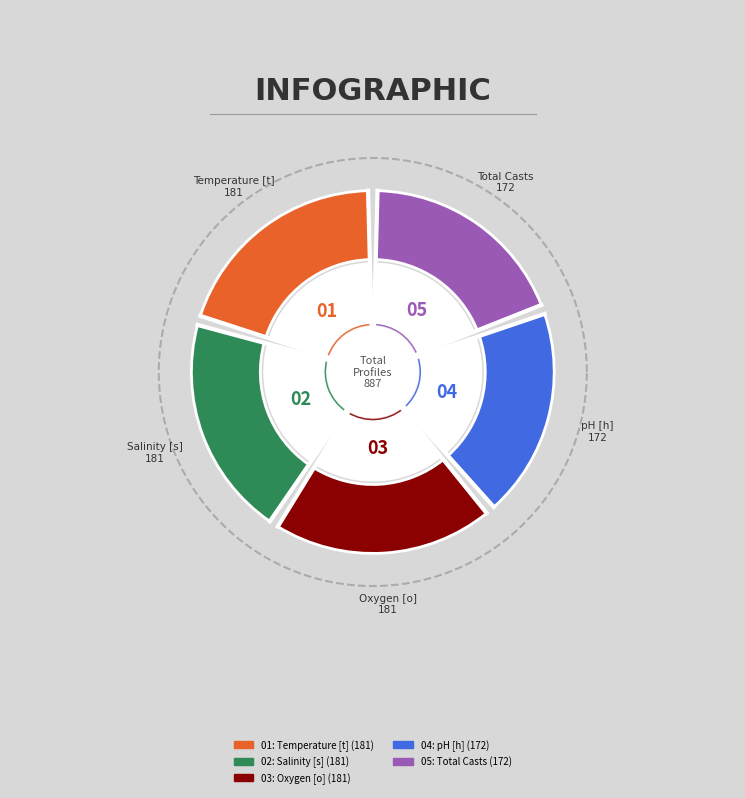

Between Temperature [t] and pH [h], which is larger?

Temperature [t]